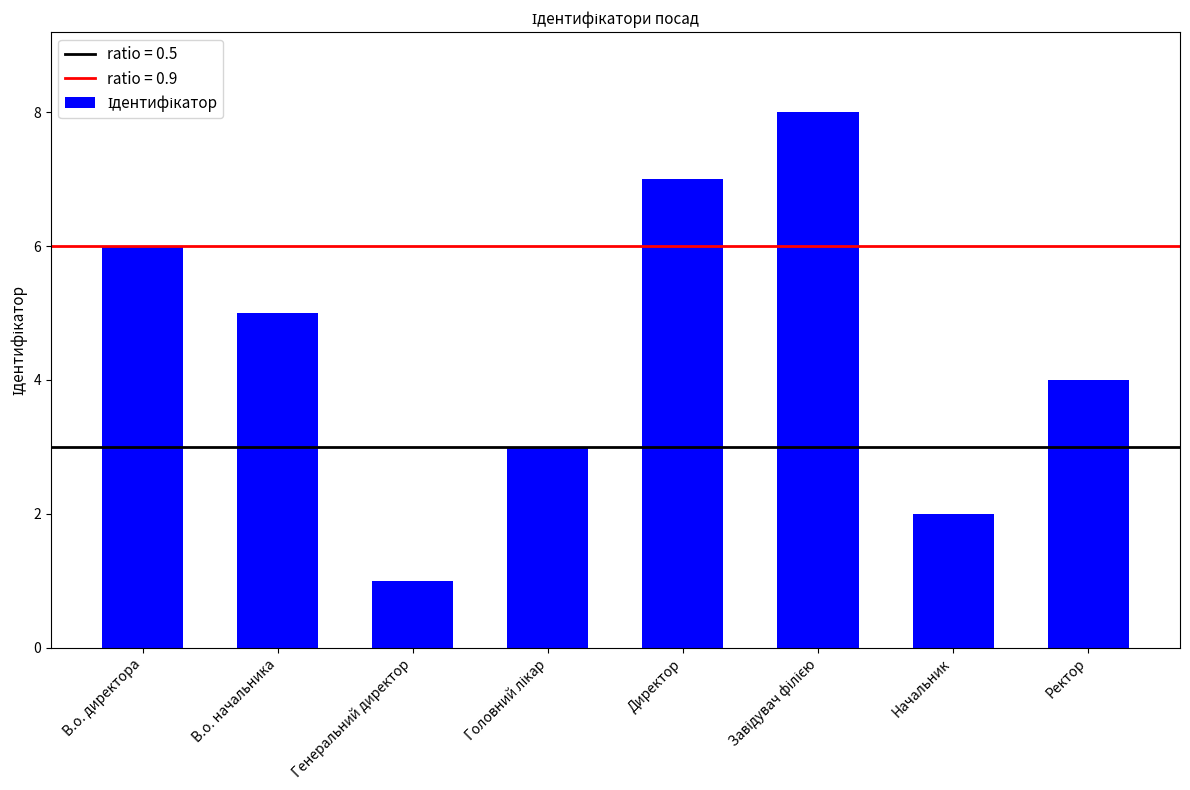

What is the change in value from Директор to Начальник?

-5